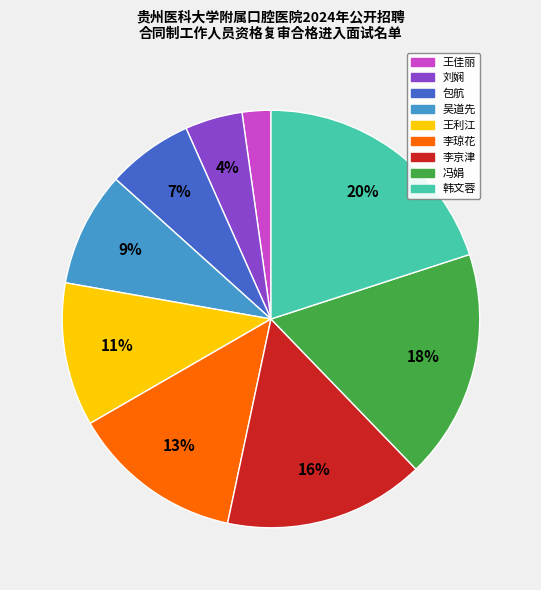

Is there any slice that represents more than half of the pie?

No